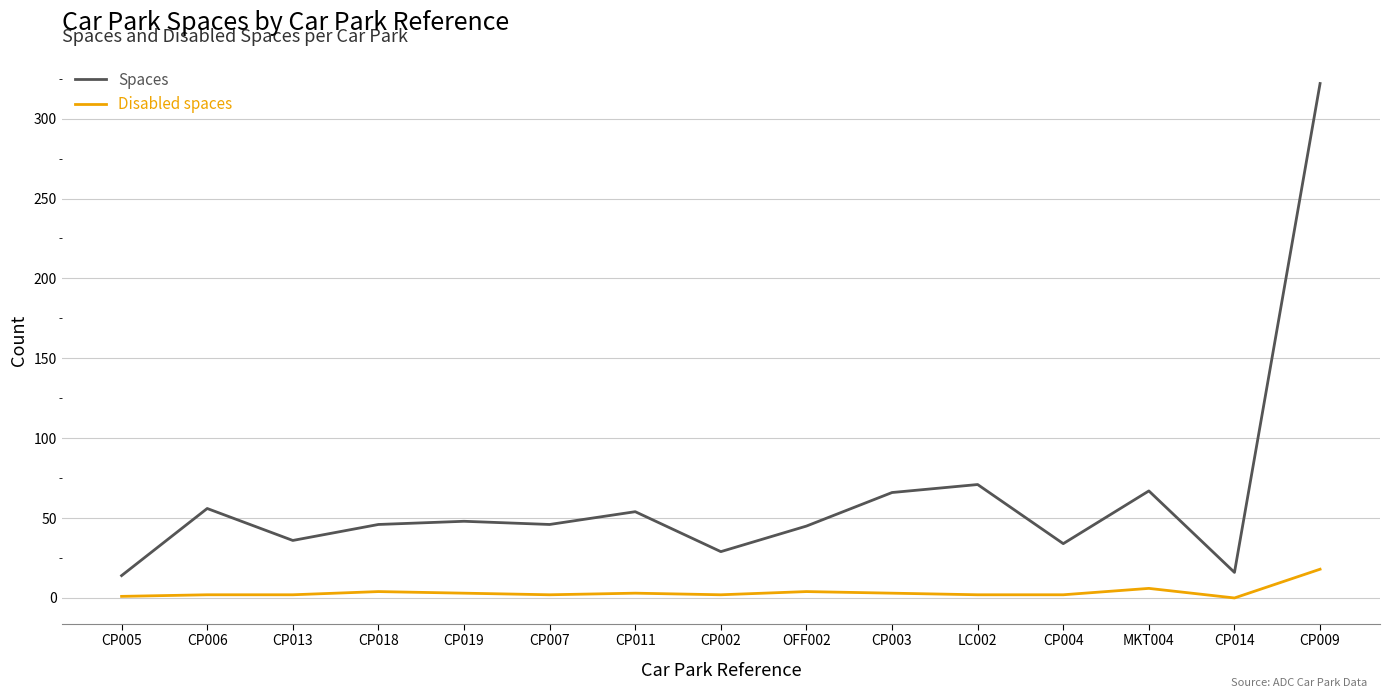

What is the greatest value displayed?

322